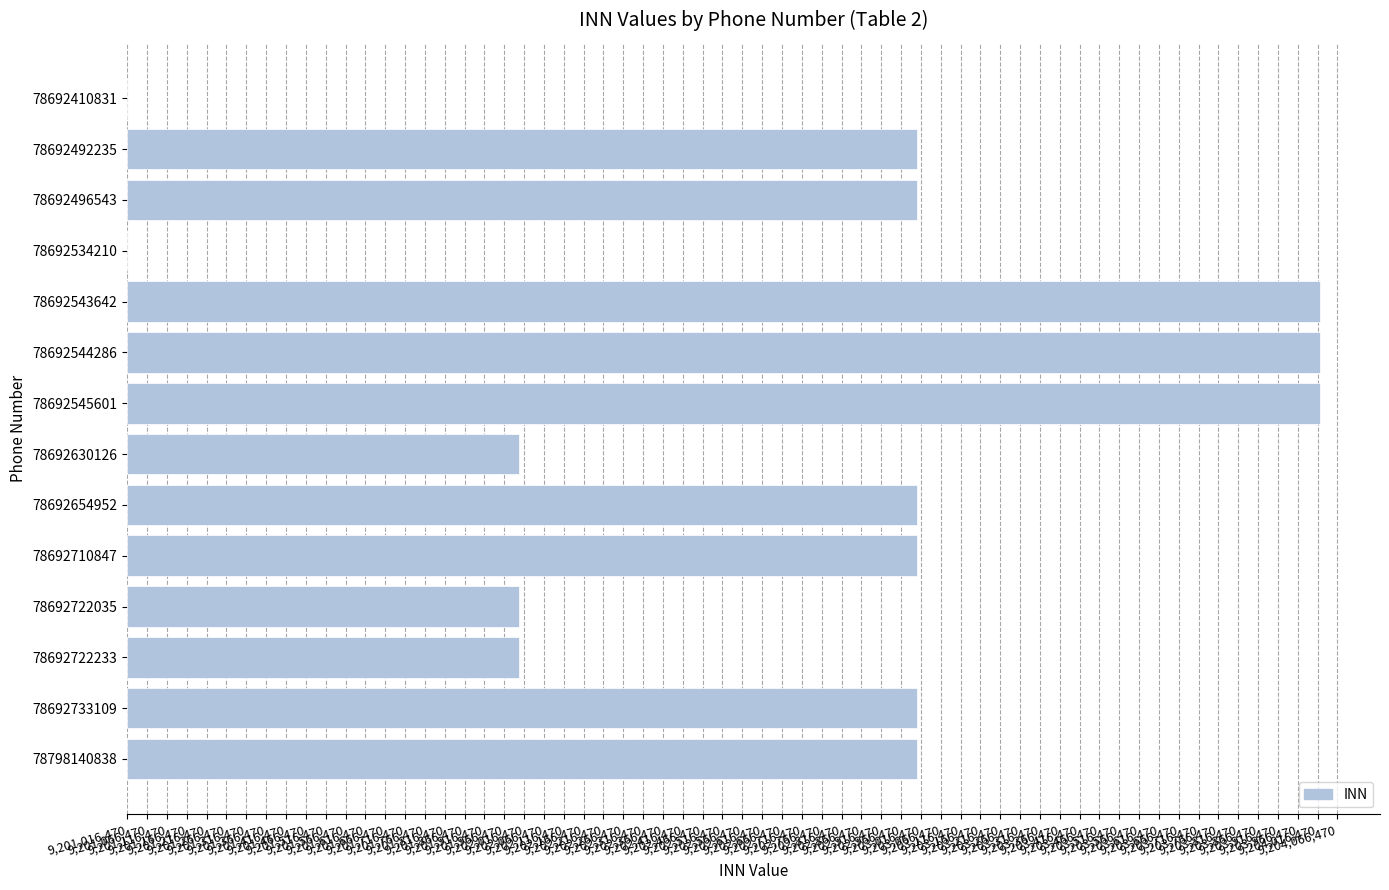

Are the bars horizontal?

Yes